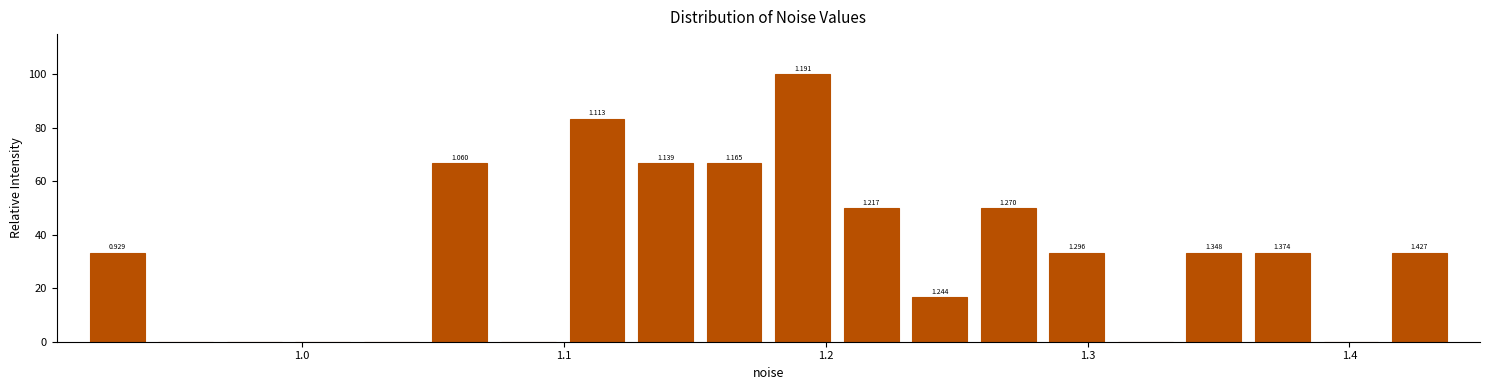

Around what value on the x-axis is the tallest bar? Give the approximate position of its centre, as read against the axis.

1.19